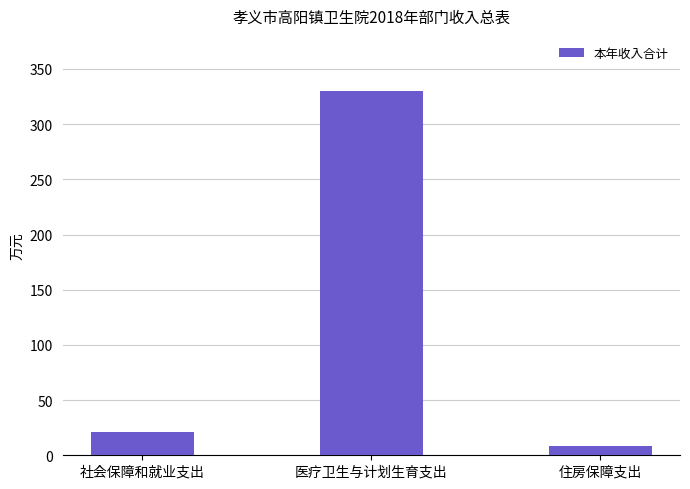

What is the change in value from 社会保障和就业支出 to 医疗卫生与计划生育支出?

+308.9